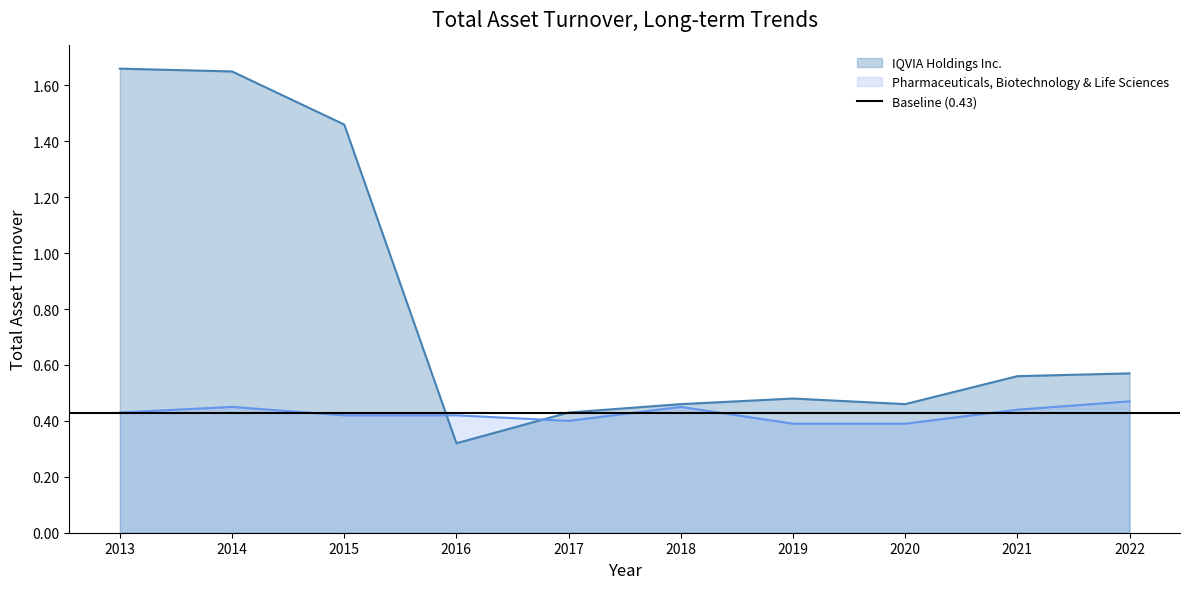

What is the smallest value displayed?

0.3